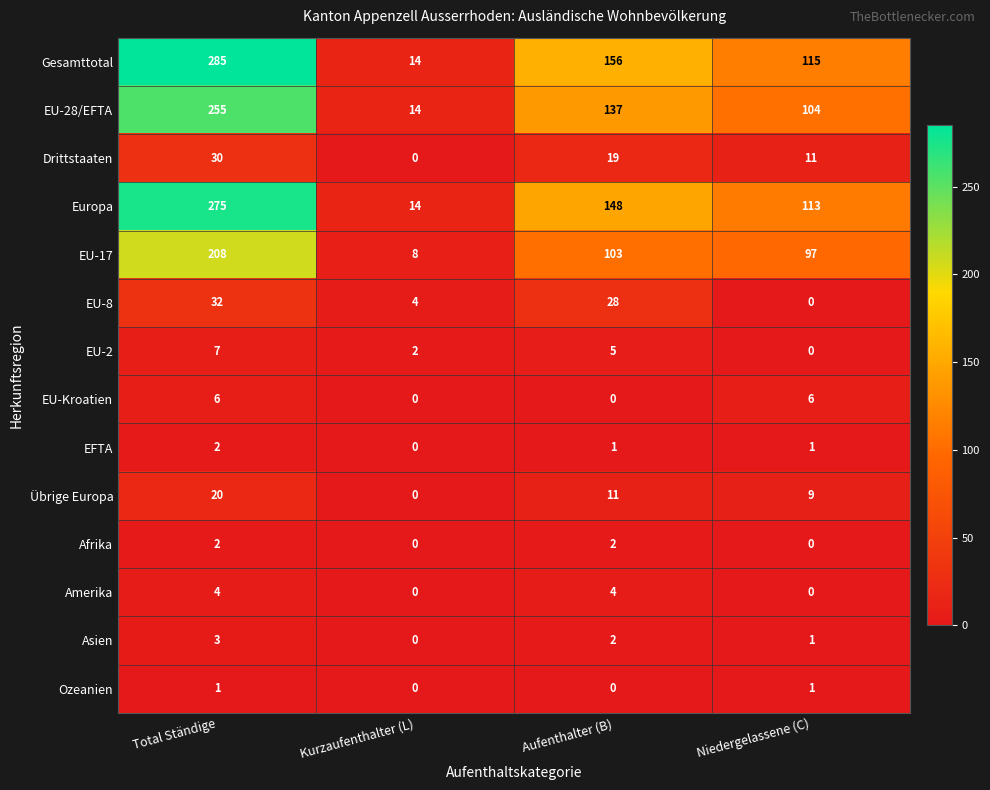

Is it true that Ozeanien equals -1 at Kurzaufenthalter (L)?

False